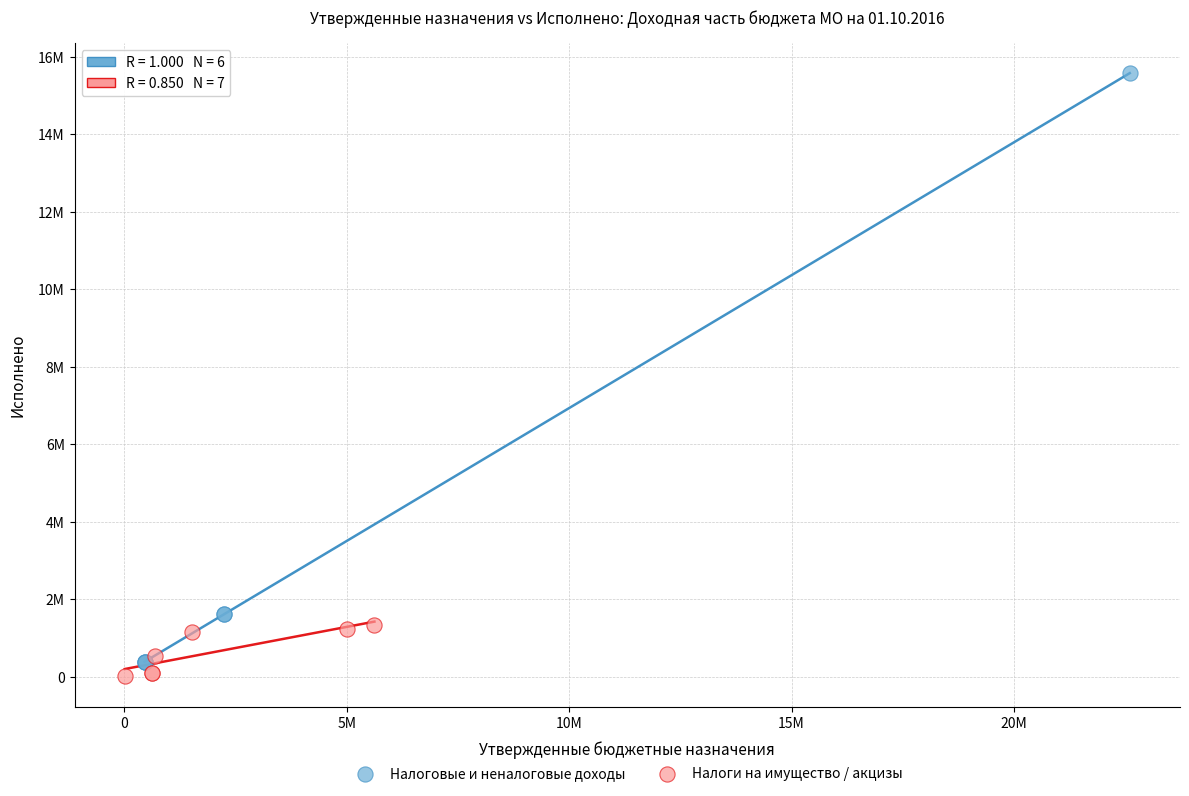

What are all the series names shown in the legend?

Налоговые и неналоговые доходы, Налоги на имущество / акцизы